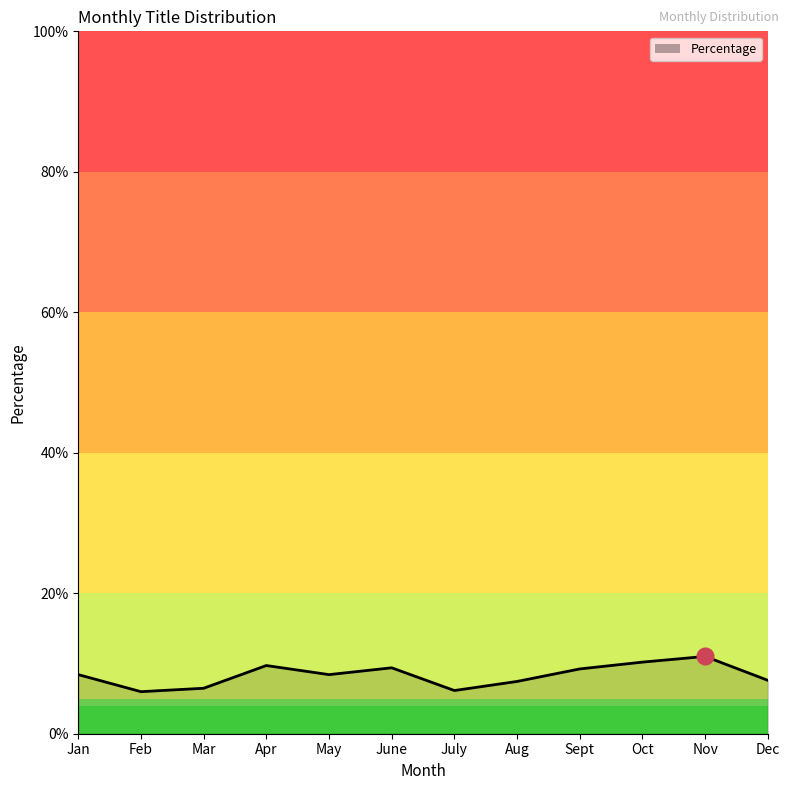

Which has a higher value, May or Jan?

May